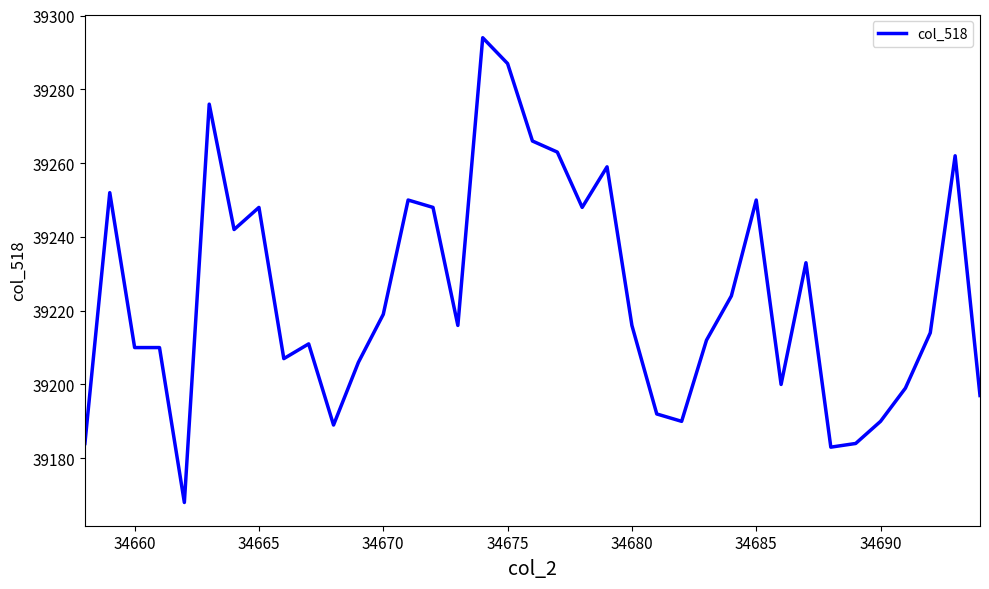

What is the maximum value shown in the chart?

39294